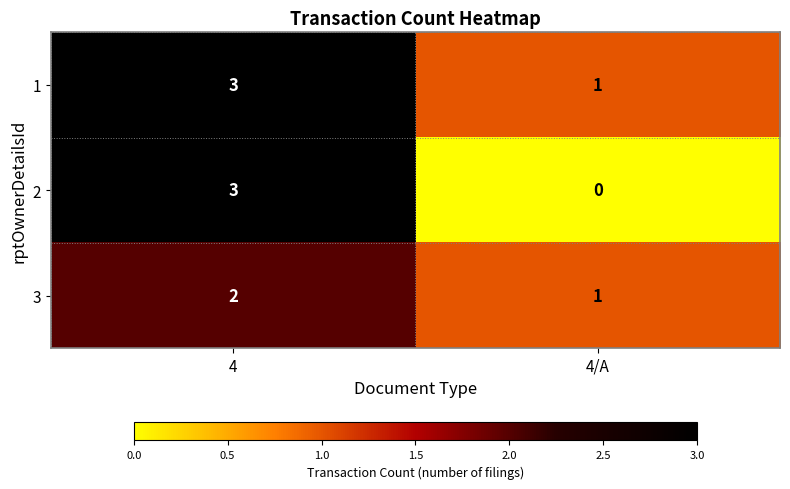

Which category has the lowest value across all series?

4/A